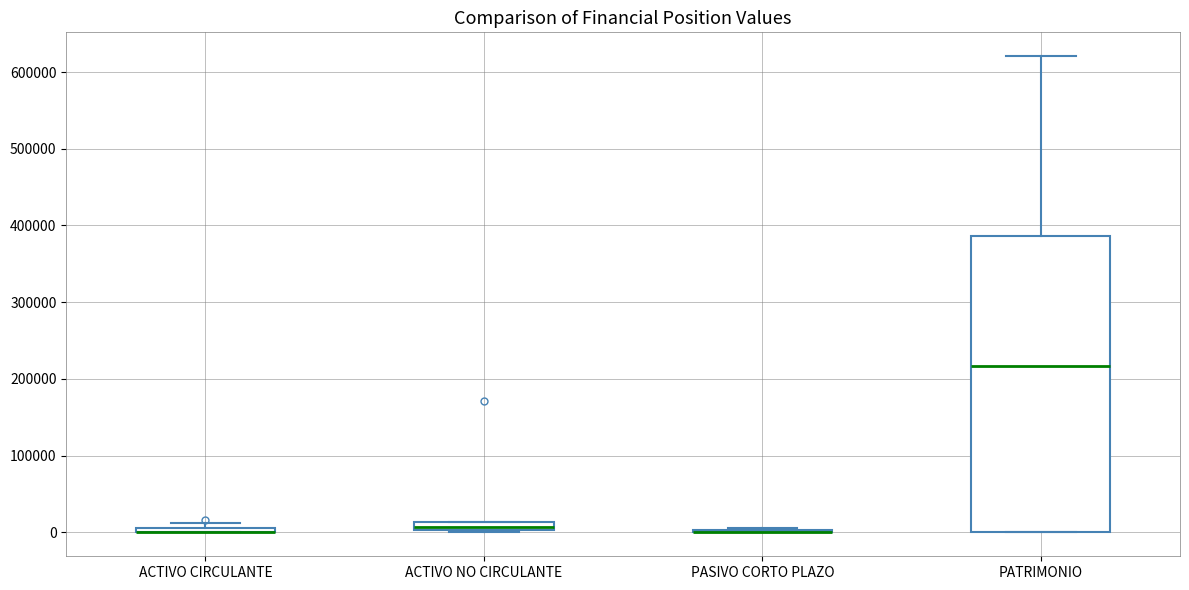

Which box is the tallest, from its lower edge to its upper edge?

PATRIMONIO